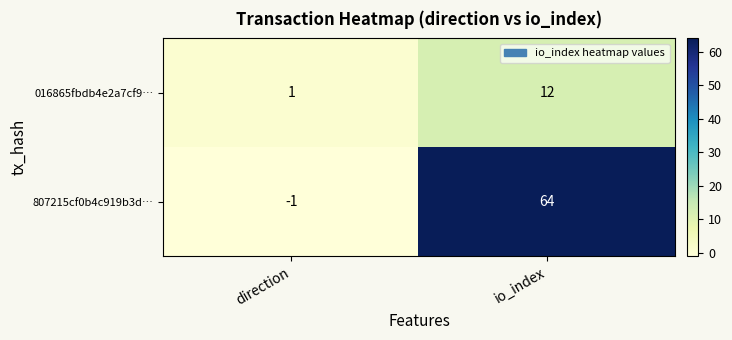

Is it true that 016865fbdb4e2a7cf9… equals 12 at io_index?

True